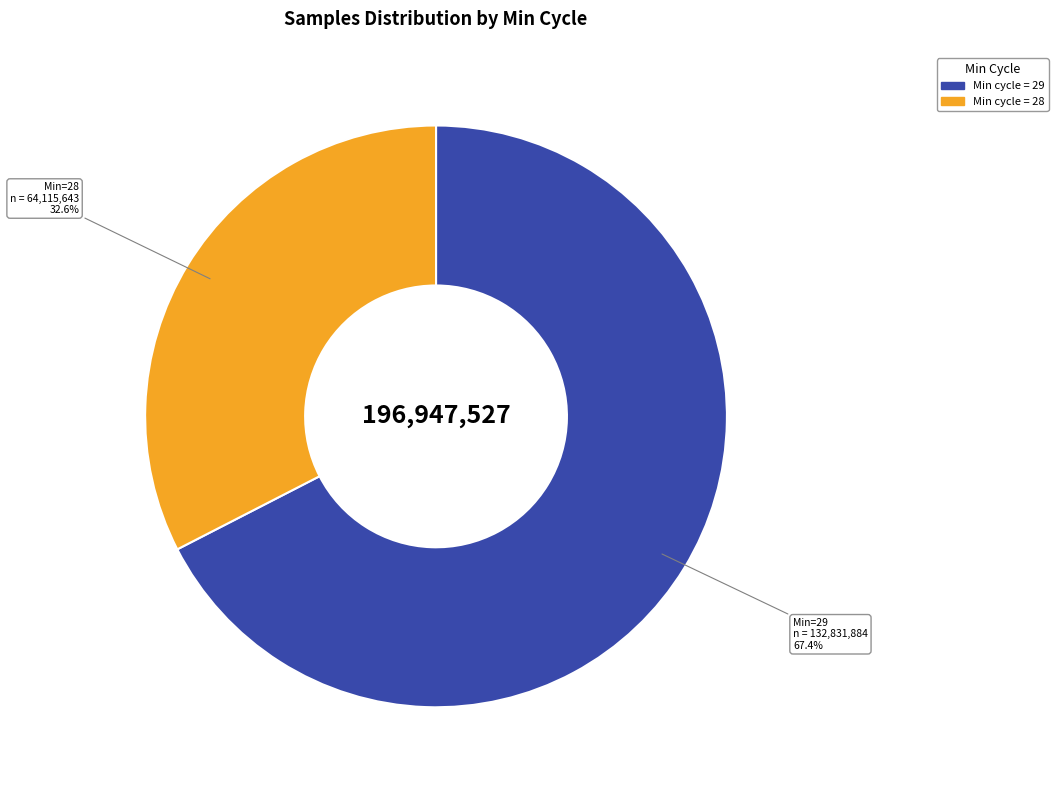

Is there a majority slice in this chart?

Yes